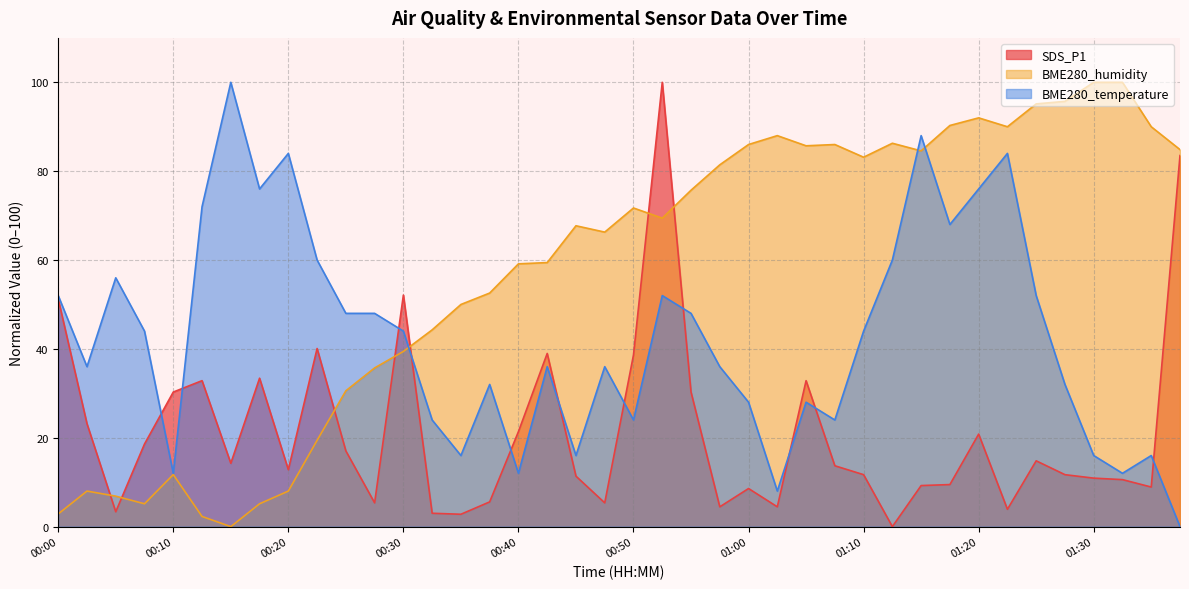

What are all the series names shown in the legend?

SDS_P1, BME280_humidity, BME280_temperature